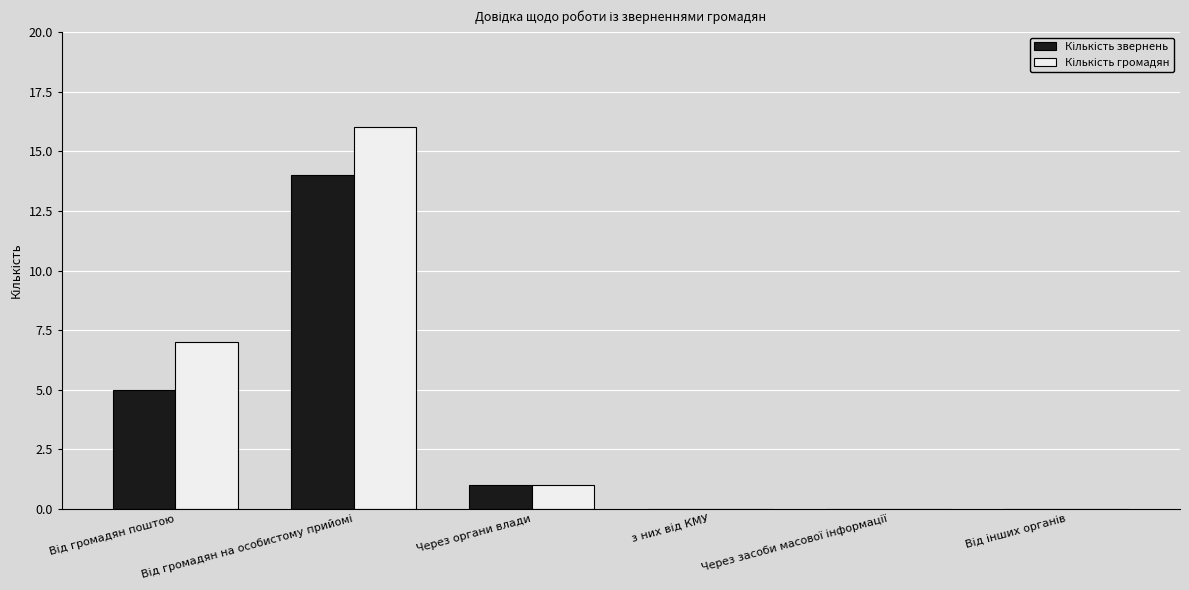

What is the maximum value shown in the chart?

16